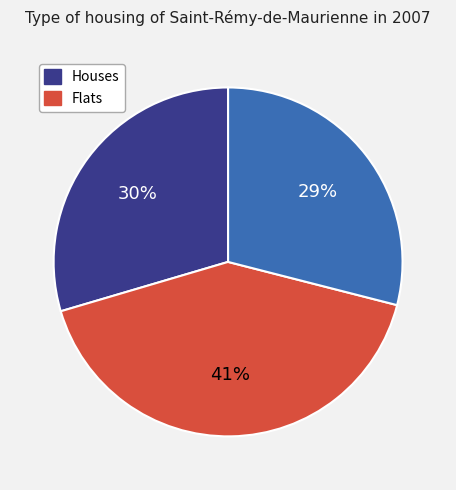

Is there a majority slice in this chart?

No